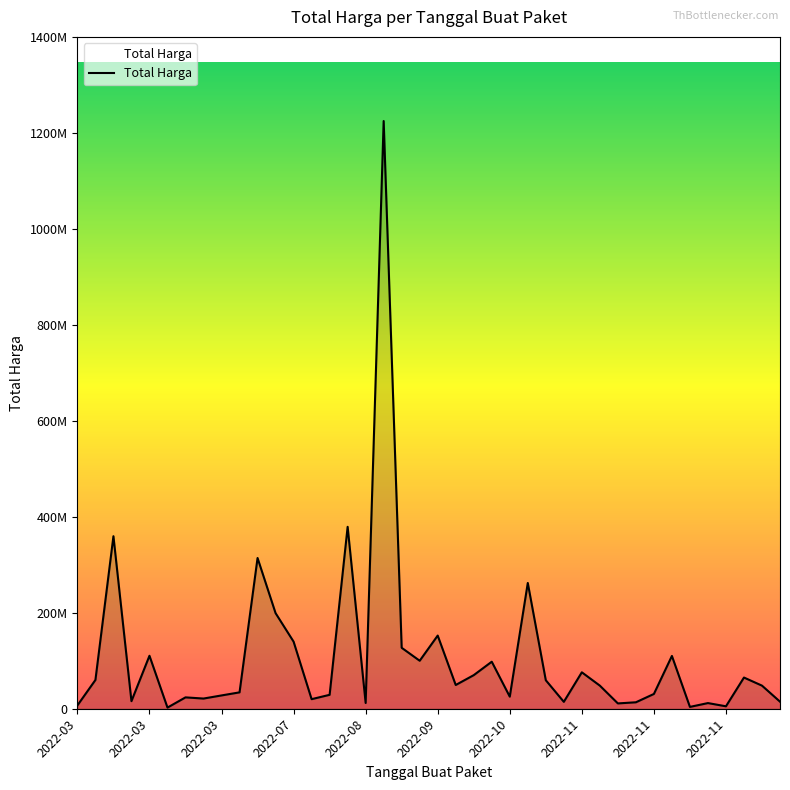

Does the chart have visible grid lines?

No